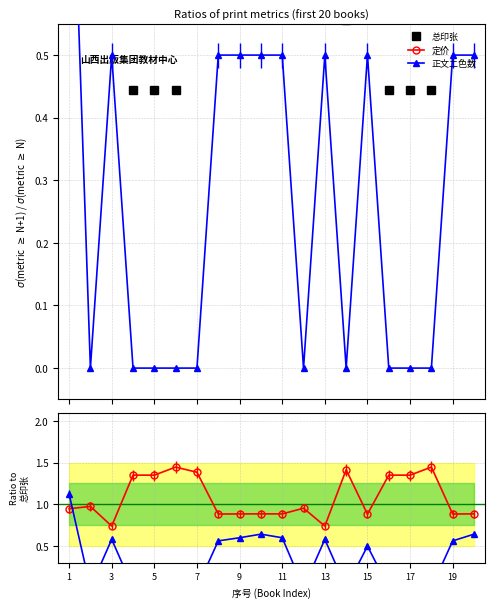

Which series changed the most between 3 and 5?

定价 / 总印张